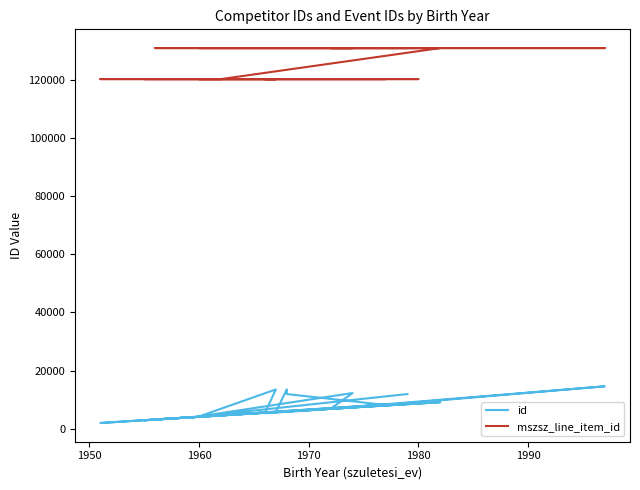

True or false: mszsz_line_item_id has a value of 67101 at 13.

False